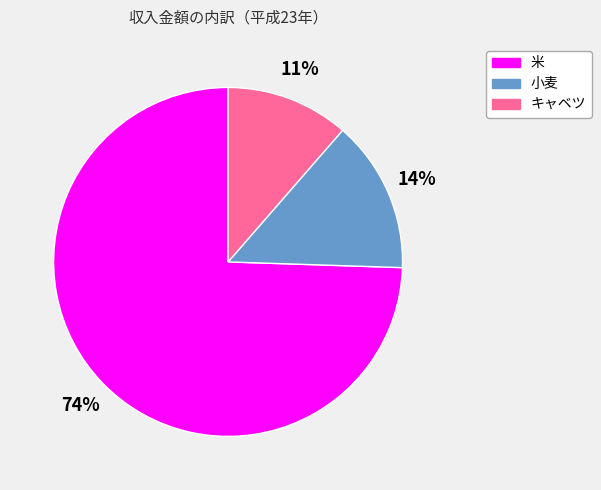

True or false: 米 accounts for 88% of the total.

False